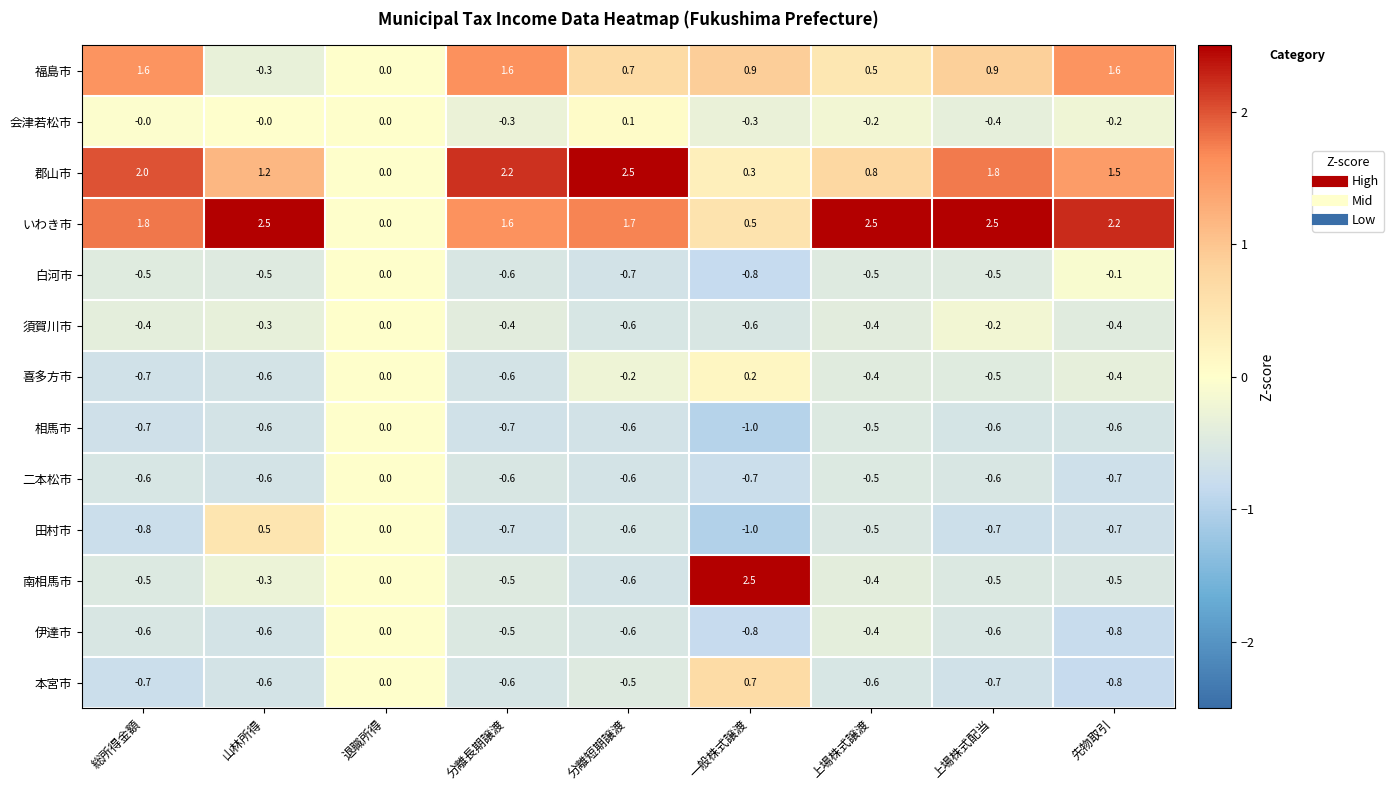

What is the greatest value displayed?

2.5